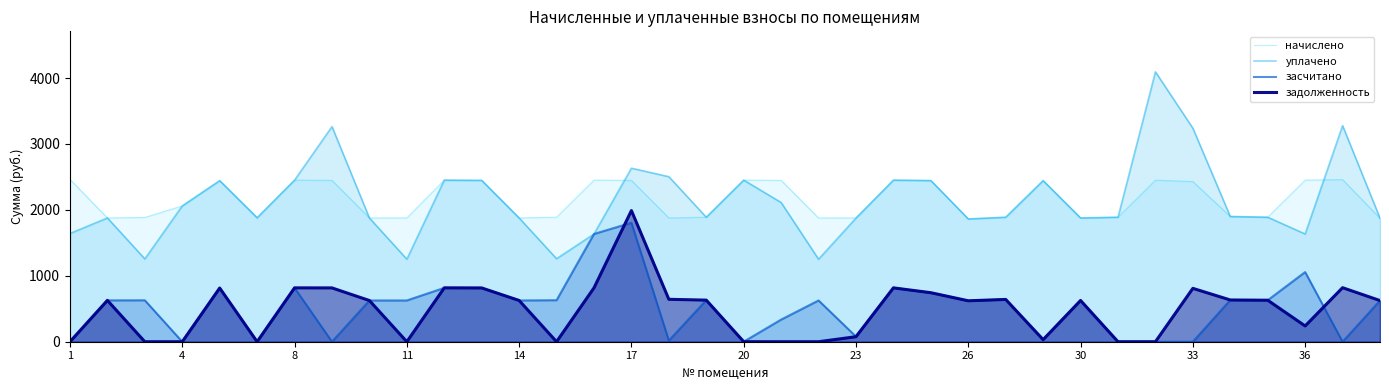

At which category is the sum across all series the highest?

17